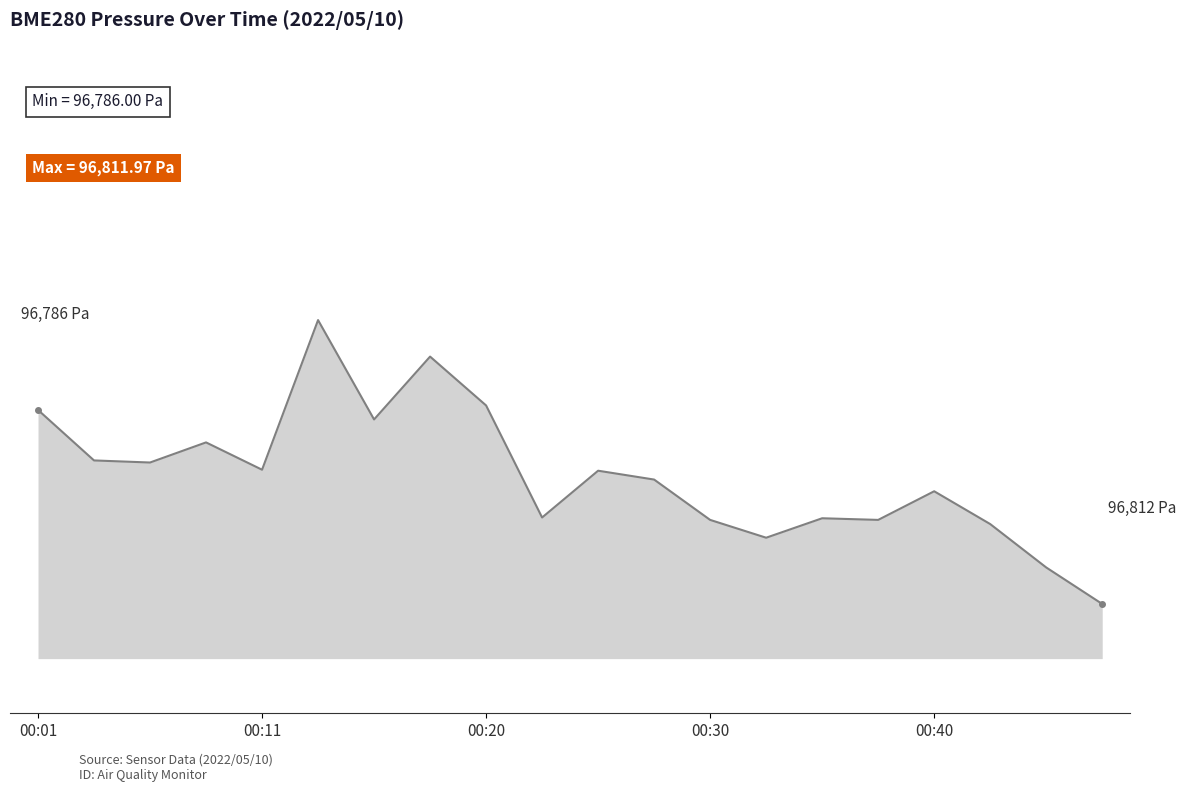

What is the minimum value shown in the chart?

96786.0